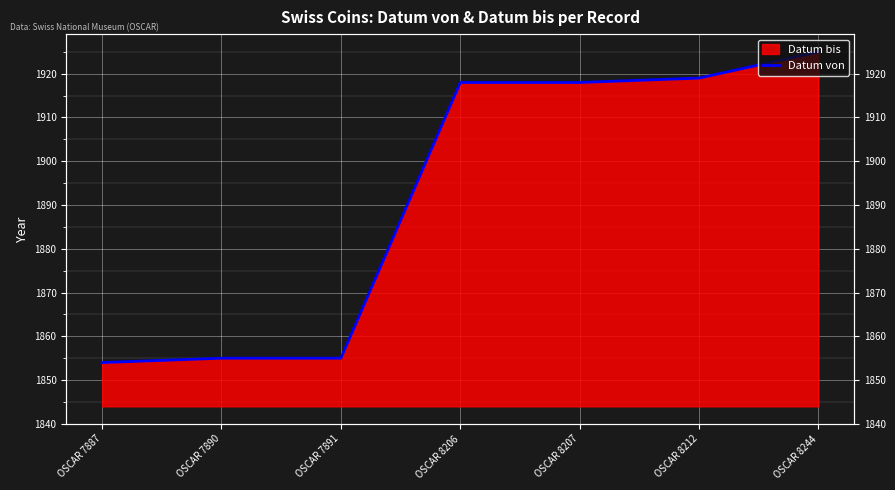

What is the difference between the values at OSCAR 8207 and OSCAR 7891?

63